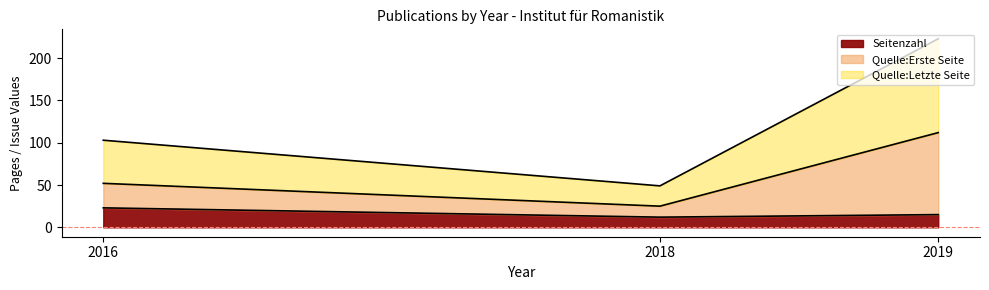

How many data points in Quelle:Erste Seite are less than 52?

1